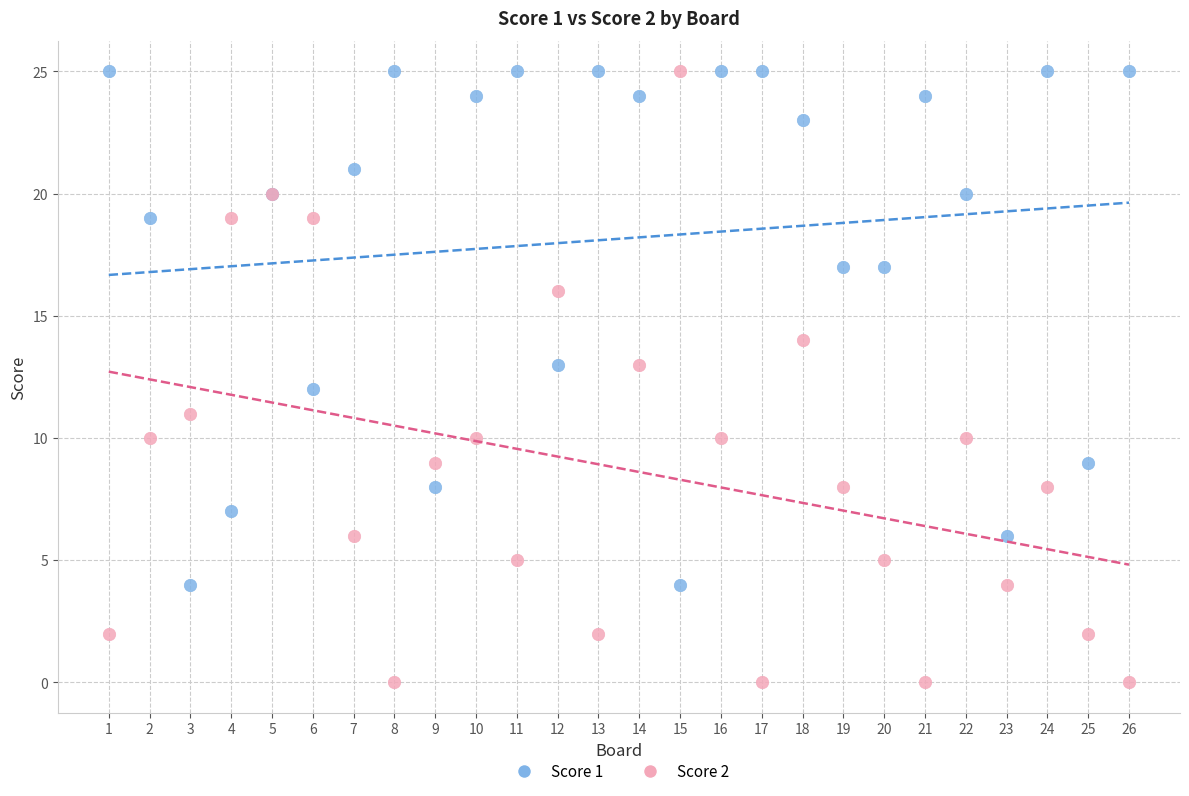

What is the X range (max minus min) for the scatter plot?

25